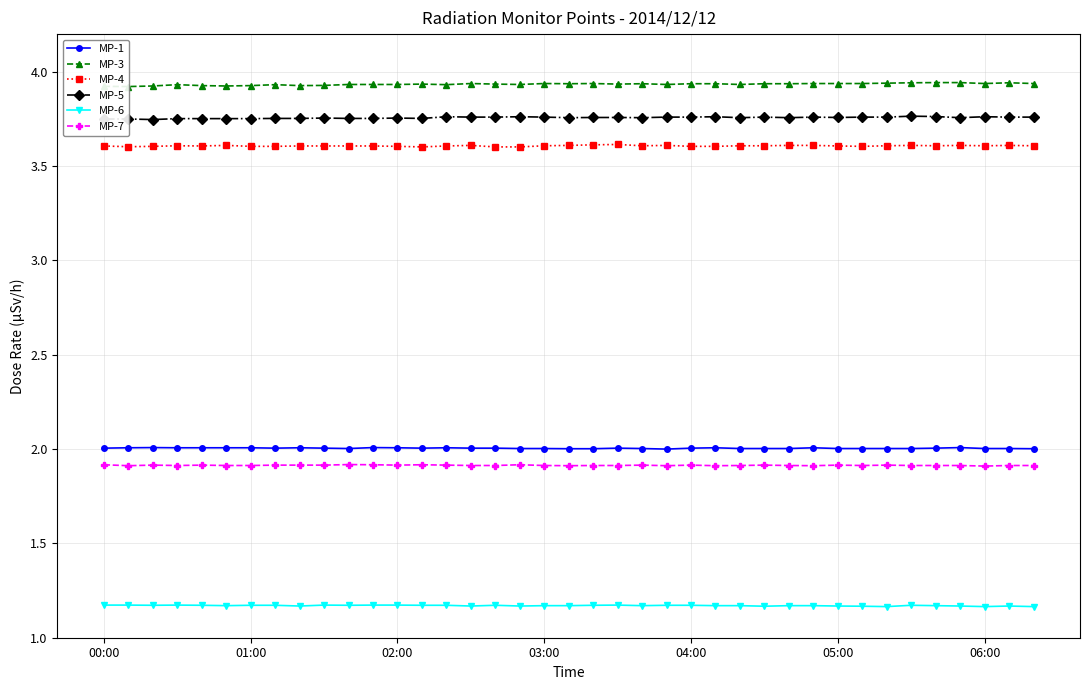

What is the maximum value shown in the chart?

3.9